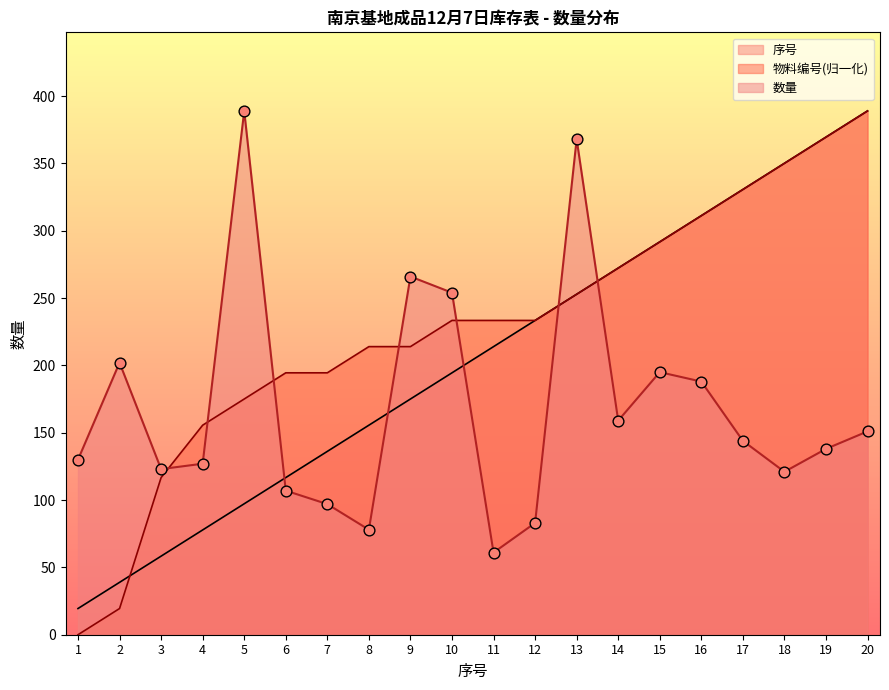

Which series contains the highest Y value?

数量